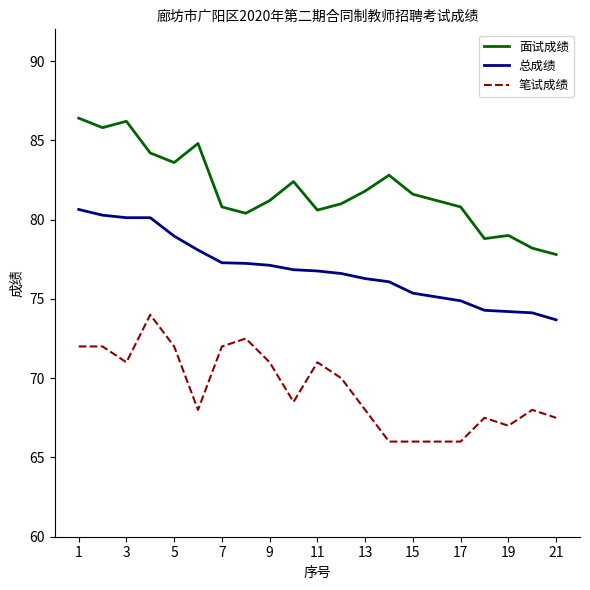

What is the highest value of the 总成绩 series?

80.6